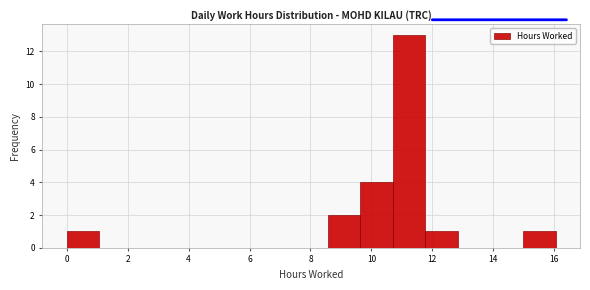

Reading left to right, list every bar in this chart as the range it spans on the x-axis followed by its height. Neither the bar edges nor the heights are printed on the chart, so give them approximately, as read against the axes.

0.0 to 1.0: 1
1.0 to 2.2: 0
2.2 to 3.2: 0
3.2 to 4.2: 0
4.2 to 5.4: 0
5.4 to 6.4: 0
6.4 to 7.4: 0
7.4 to 8.6: 0
8.6 to 9.6: 2
9.6 to 10.8: 4
10.8 to 11.8: 13
11.8 to 12.8: 1
12.8 to 14.0: 0
14.0 to 15.0: 0
15.0 to 16.0: 1